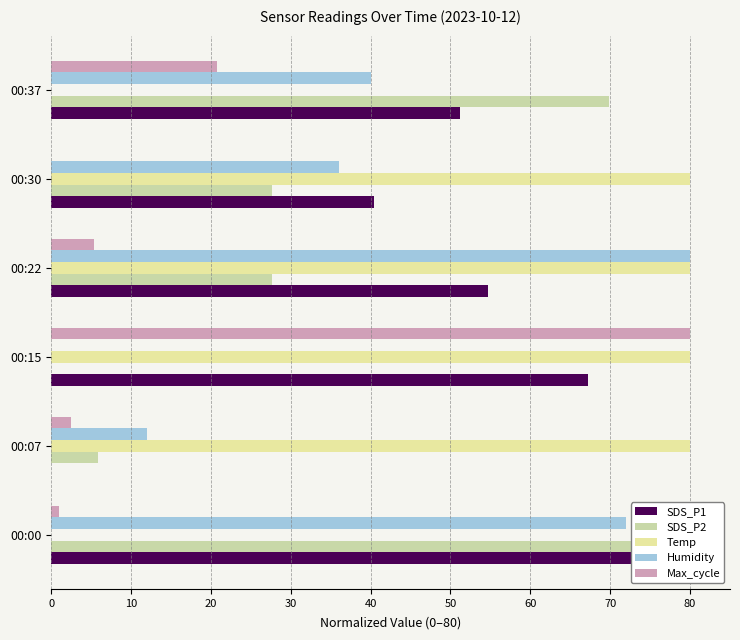

How many groups of bars are there?

6